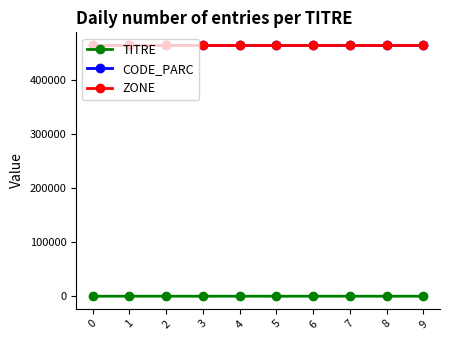

True or false: CODE_PARC and ZONE intersect in this chart.

False